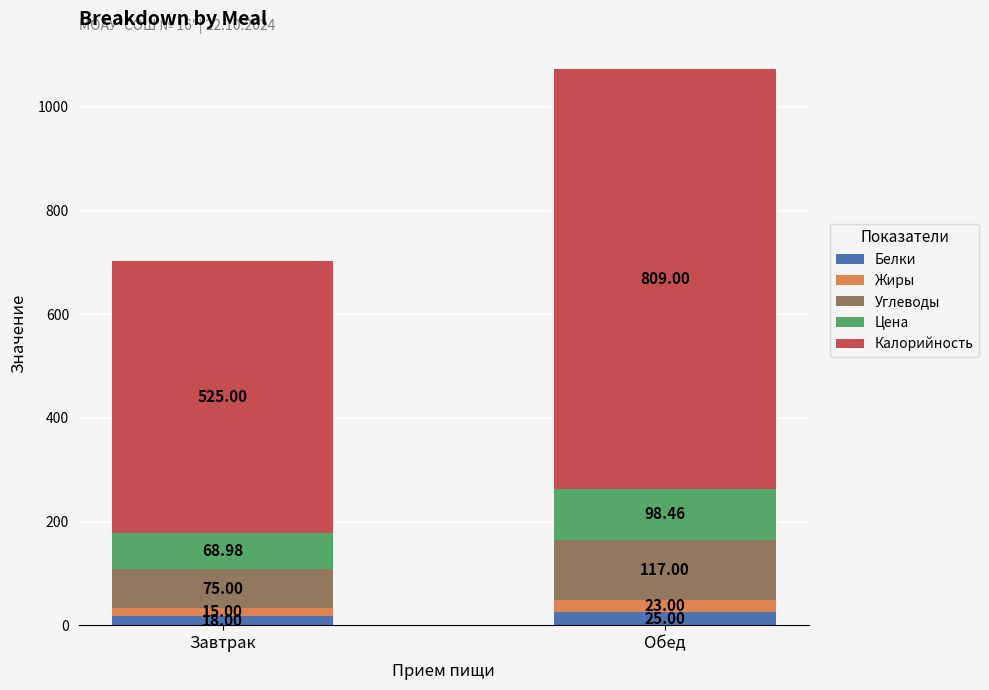

Does the chart contain any negative values?

No